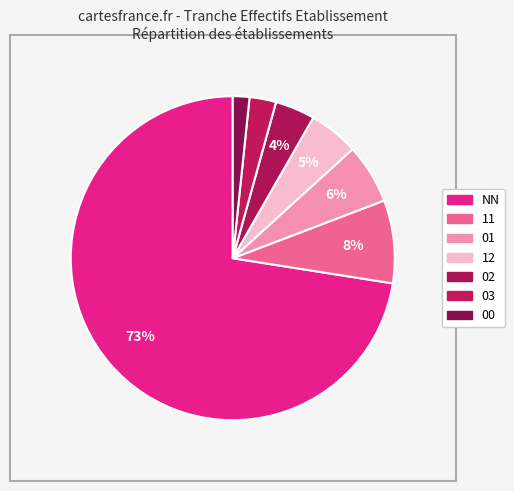

Count the number of slices in the pie.

7